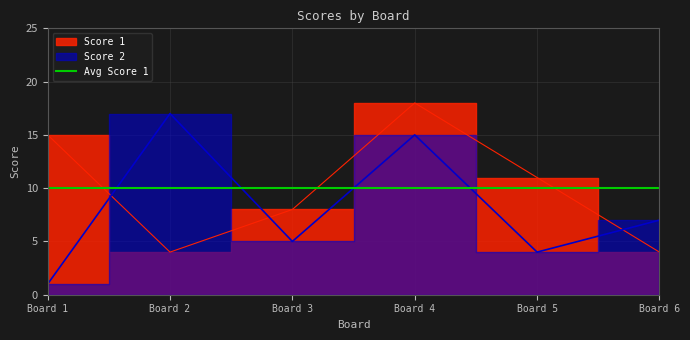

Rank the categories by Score 2 value from lowest to highest.

Board 1, Board 5, Board 3, Board 6, Board 4, Board 2